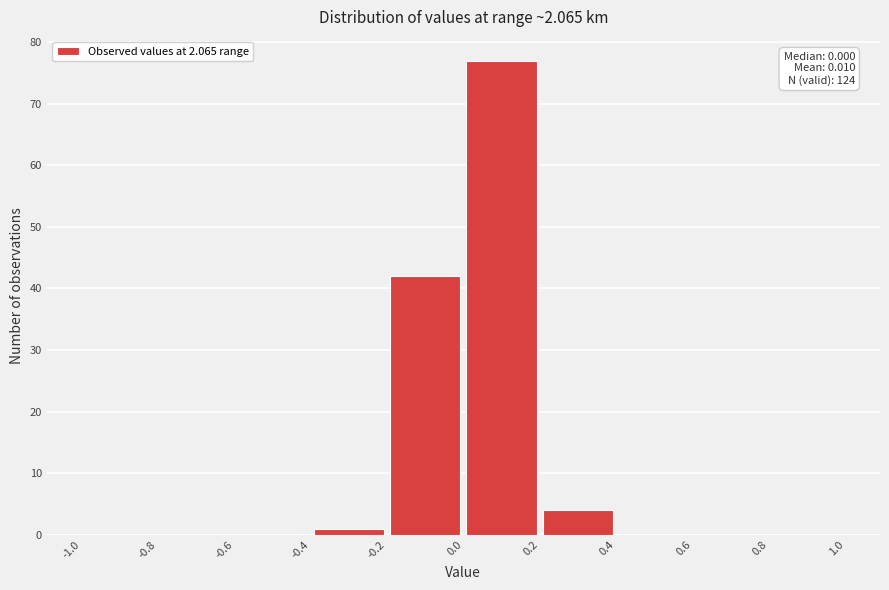

Which range on the x-axis has the tallest bar?

0.0 to 0.2